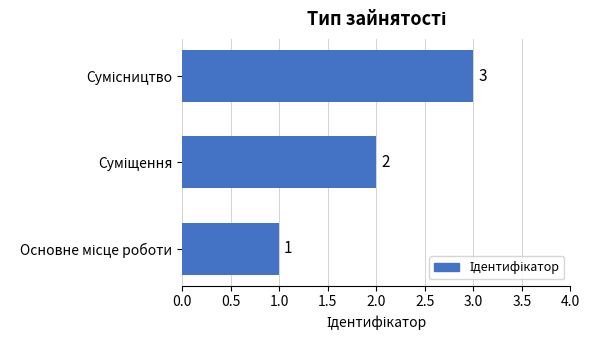

What is the greatest value displayed?

3